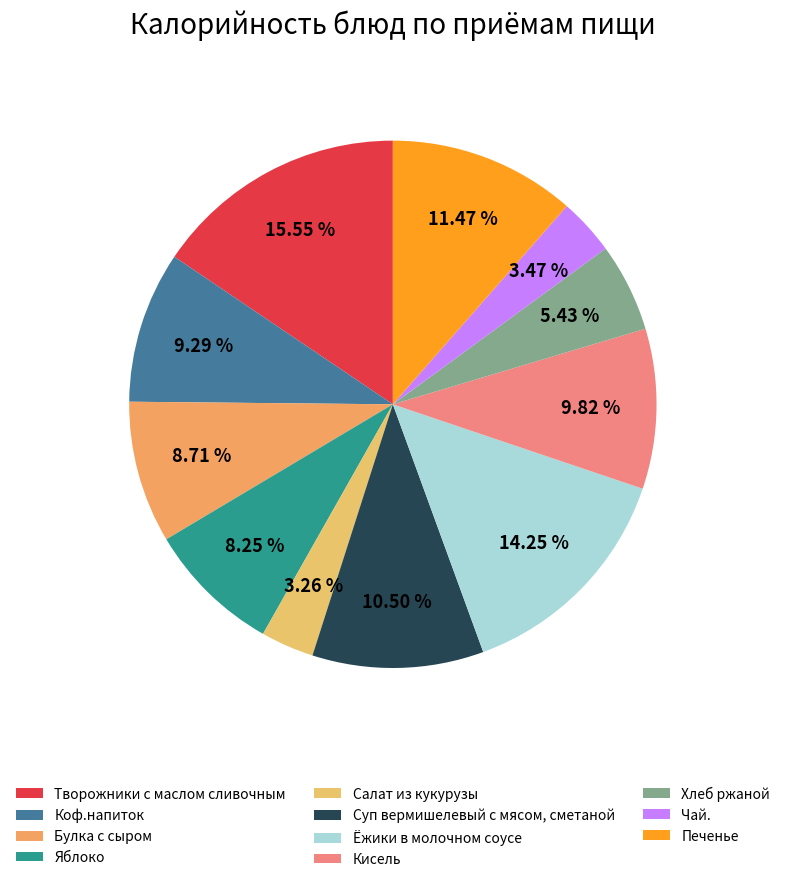

Which has a higher value, Ёжики в молочном соусе or Кисель?

Ёжики в молочном соусе